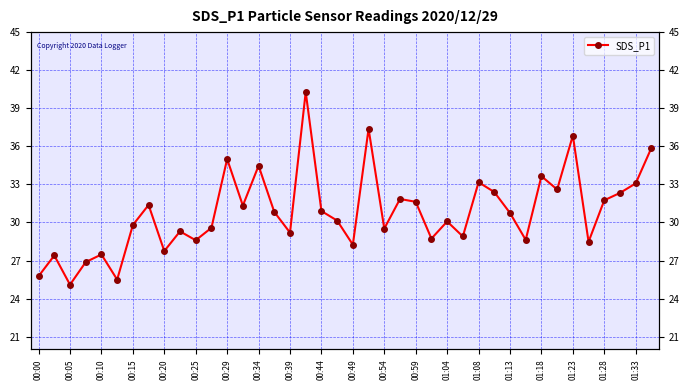

Where is the data nearest to the value 32?

23